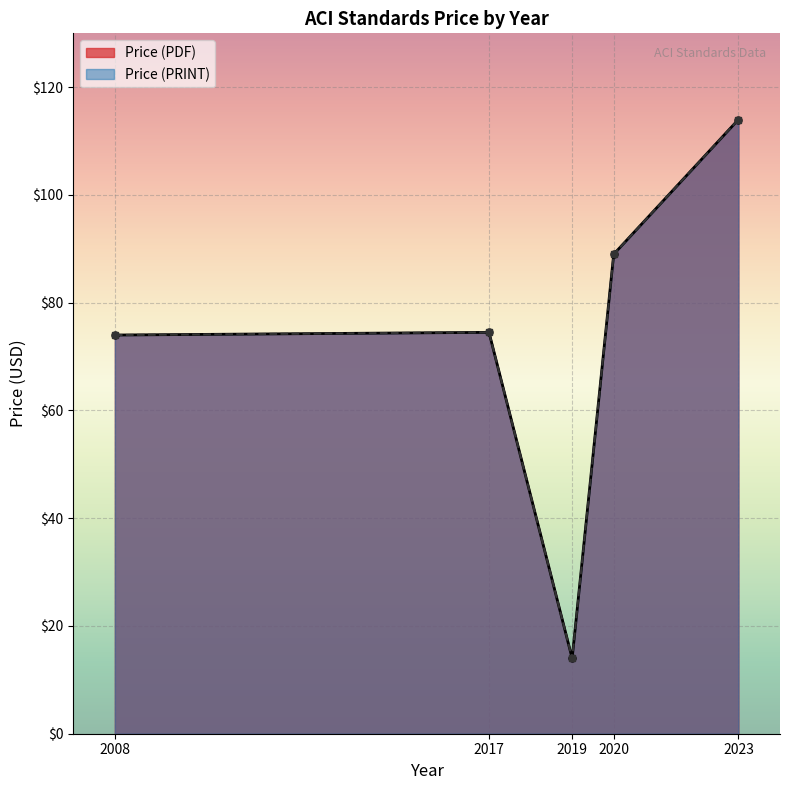

Between 2020 and 2008, which is larger?

2020